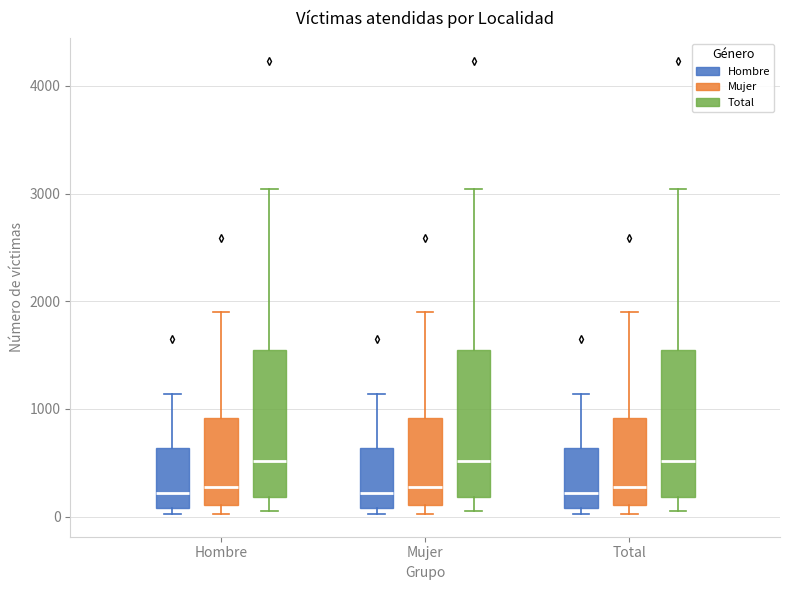

Reading left to right, read every box against the y-axis: the position of its median line, the range the box covers, and the ends of its whiskers. The values are not printed on the chart, so give them approximately, as read against the axis.

Hombre (Hombre): median 200, box 100 to 600, whiskers 0 to 1100
Hombre (Mujer): median 300, box 100 to 900, whiskers 0 to 1900
Hombre (Total): median 500, box 200 to 1500, whiskers 100 to 3000
Mujer (Hombre): median 200, box 100 to 600, whiskers 0 to 1100
Mujer (Mujer): median 300, box 100 to 900, whiskers 0 to 1900
Mujer (Total): median 500, box 200 to 1500, whiskers 100 to 3000
Total (Hombre): median 200, box 100 to 600, whiskers 0 to 1100
Total (Mujer): median 300, box 100 to 900, whiskers 0 to 1900
Total (Total): median 500, box 200 to 1500, whiskers 100 to 3000